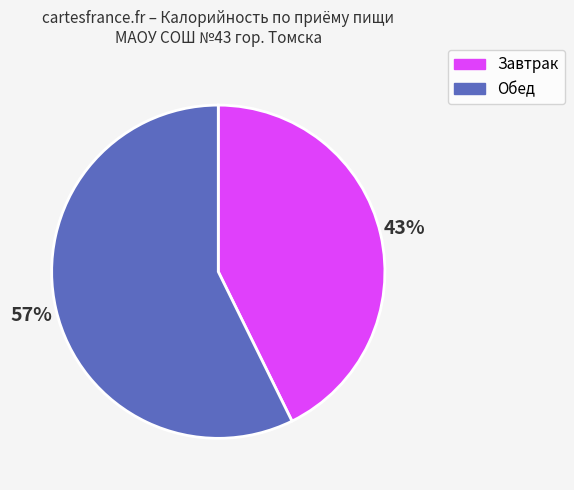

Rank the categories by value from lowest to highest.

Завтрак, Обед